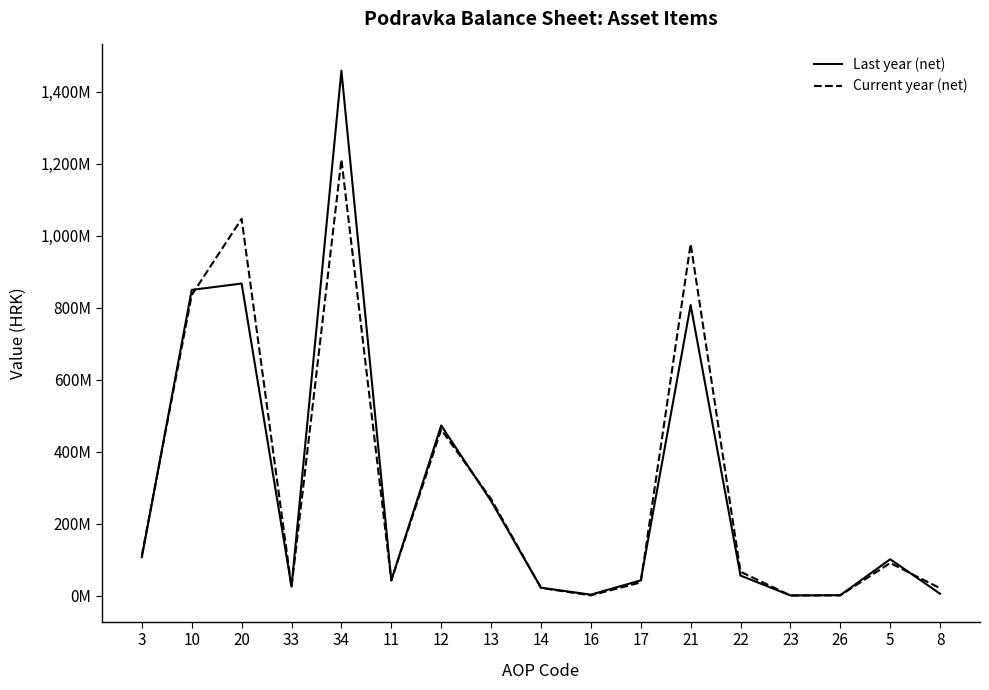

The Last year (net) series shows 24113737 at 11. True or false?

False